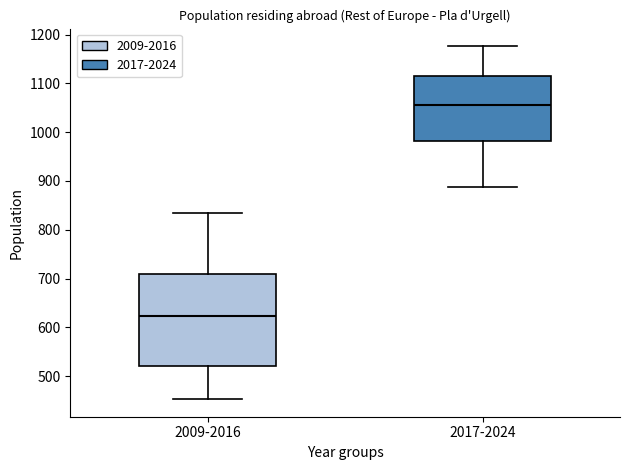

Reading left to right, read every box against the y-axis: the position of its median line, the range the box covers, and the ends of its whiskers. The values are not printed on the chart, so give them approximately, as read against the axis.

2009-2016: median 620, box 520 to 710, whiskers 450 to 840
2017-2024: median 1060, box 980 to 1120, whiskers 890 to 1180